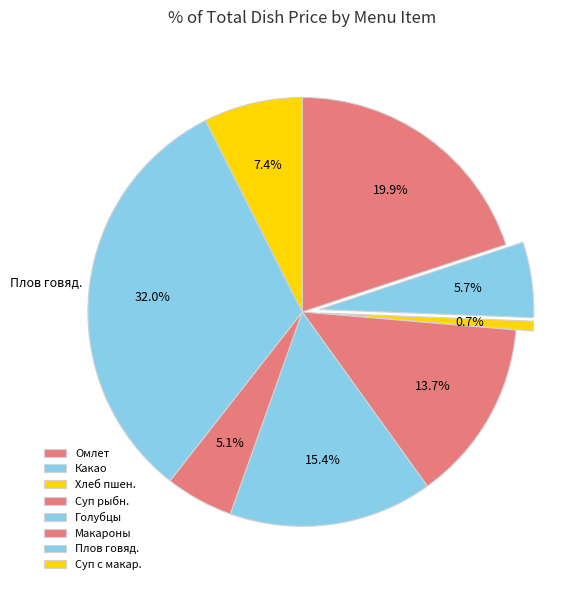

Is there any slice that represents more than half of the pie?

No